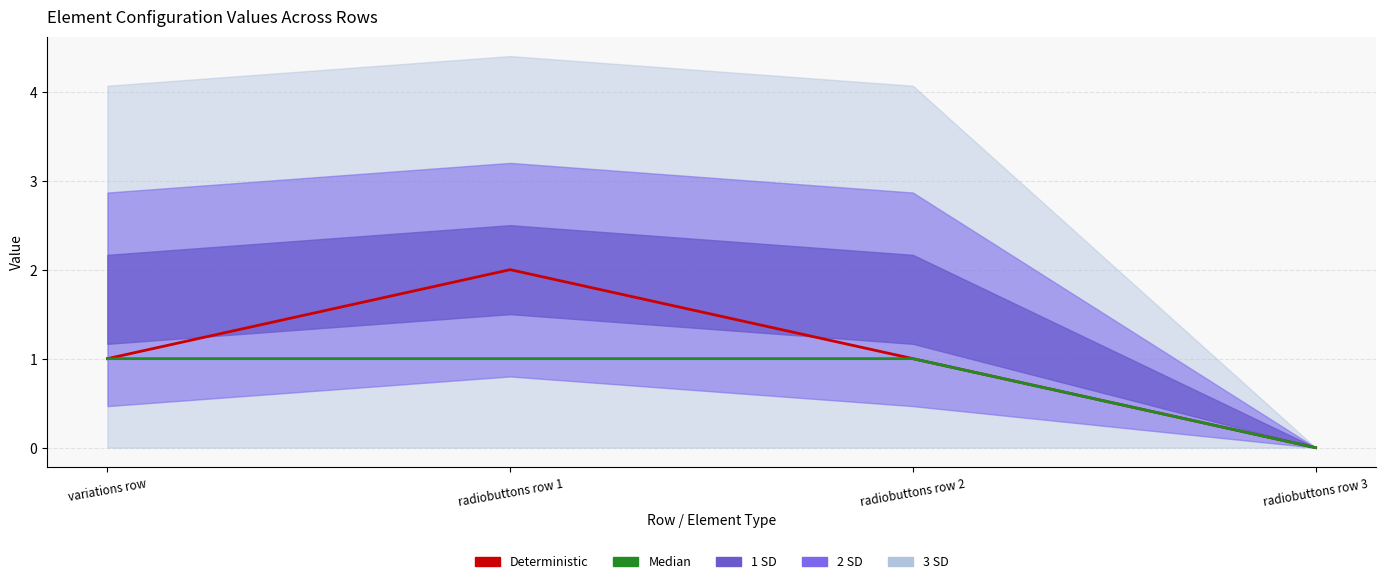

What is the label of the 1st point from the left?

variations row